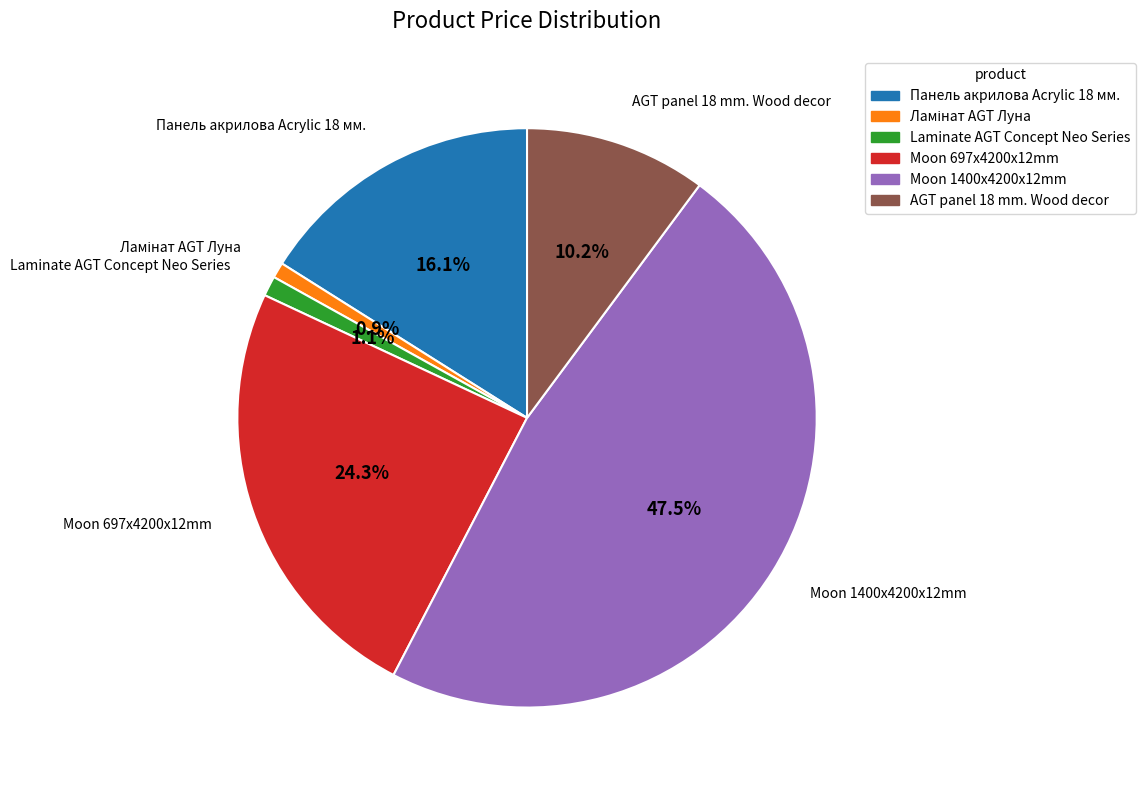

To the nearest percent, what is the difference between the Moon 697x4200x12mm and Панель акрилова Acrylic 18 мм. slice percentages?

8%